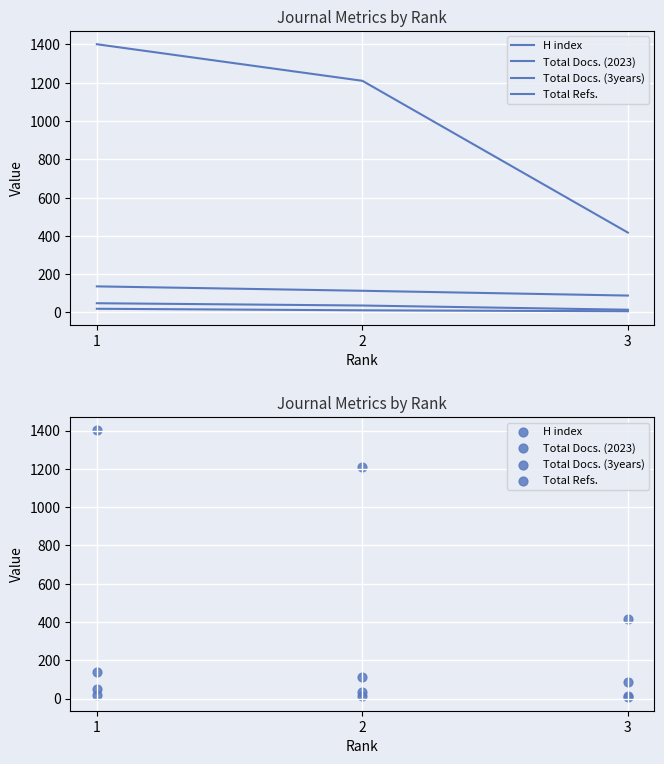

Is the value of Total Docs. (3years) at 1 greater than the value of Total Refs. at 3?

No